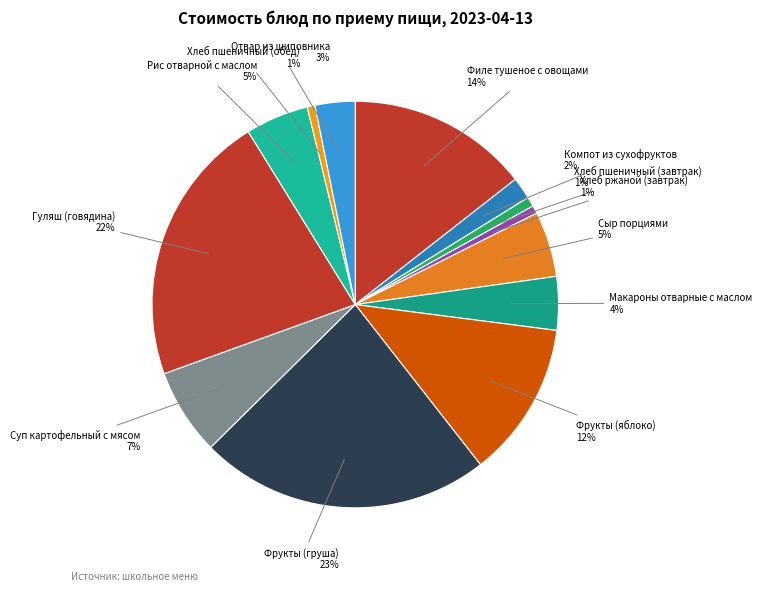

To the nearest percent, what percentage of the pie is Хлеб пшеничный (обед)?

1%